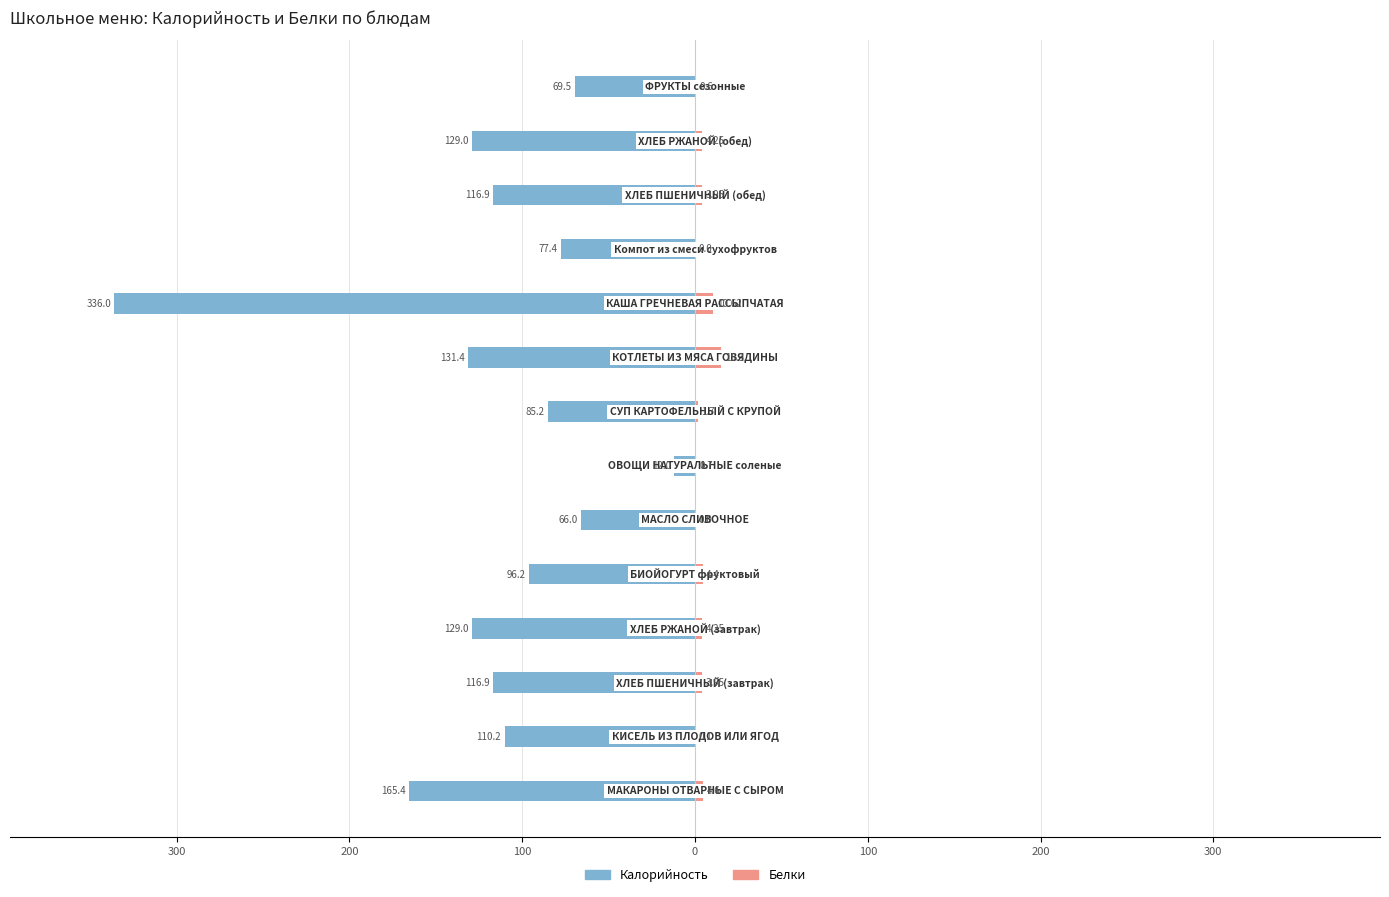

The Белки series shows 4.8 at 100. True or false?

False